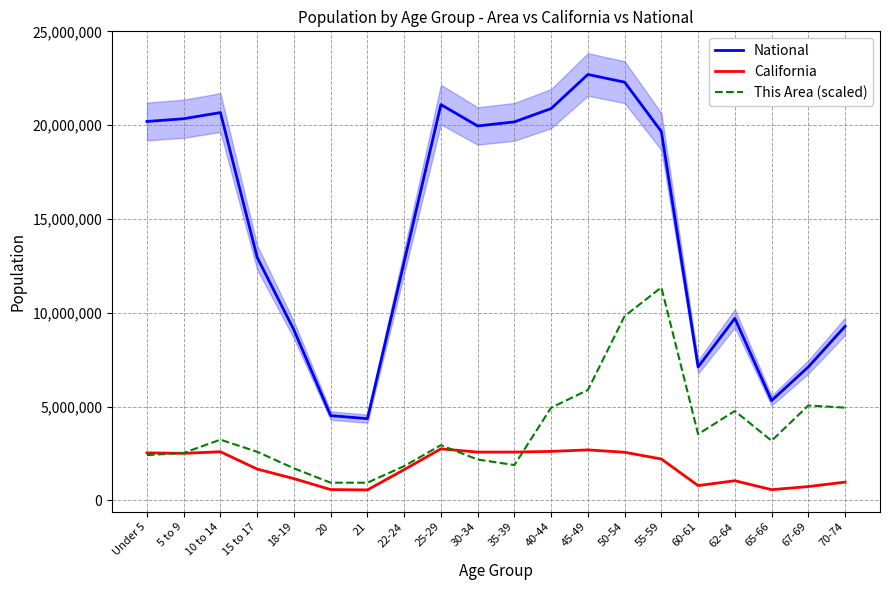

What is the maximum value shown in the chart?

22708591.0